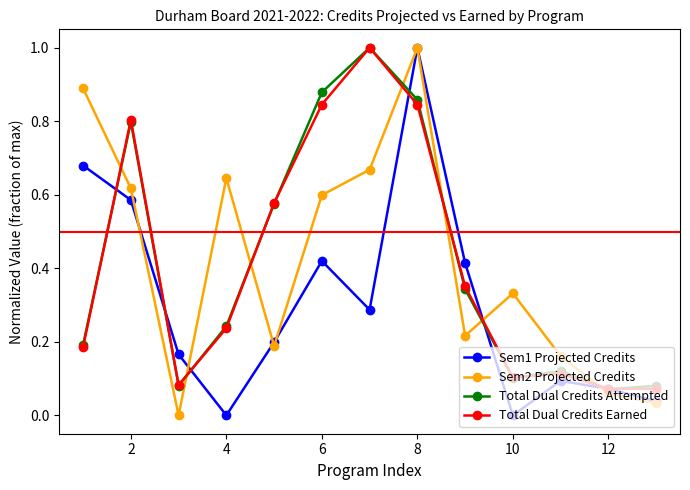

What is the maximum value shown in the chart?

1.0